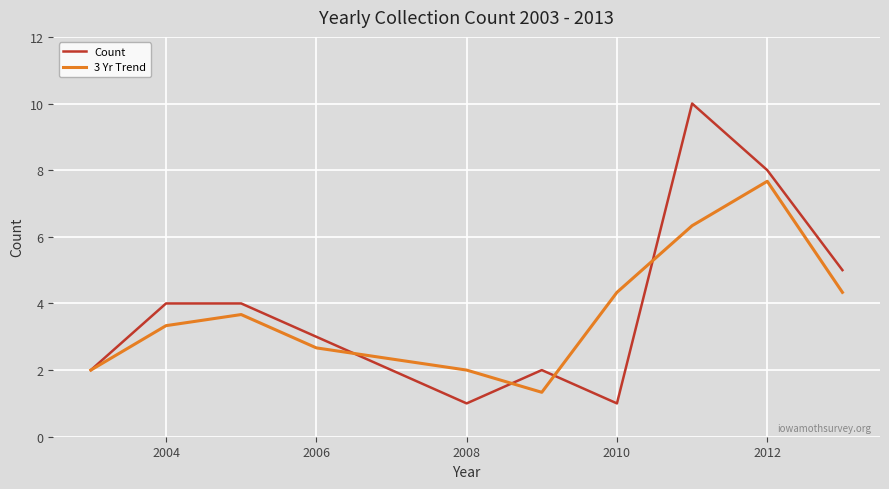

Does the chart display data point markers on the line(s)?

No